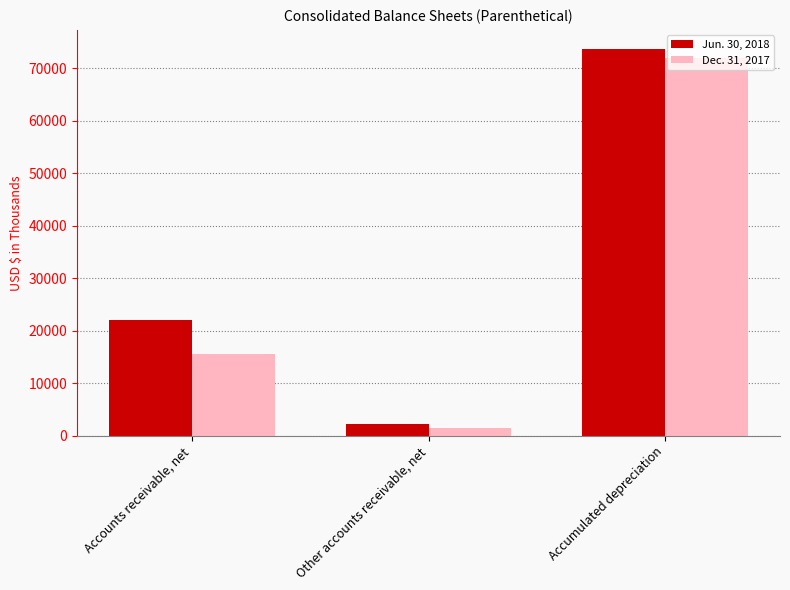

What is the sum of the Dec. 31, 2017 values at Other accounts receivable, net and Accumulated depreciation?

73327